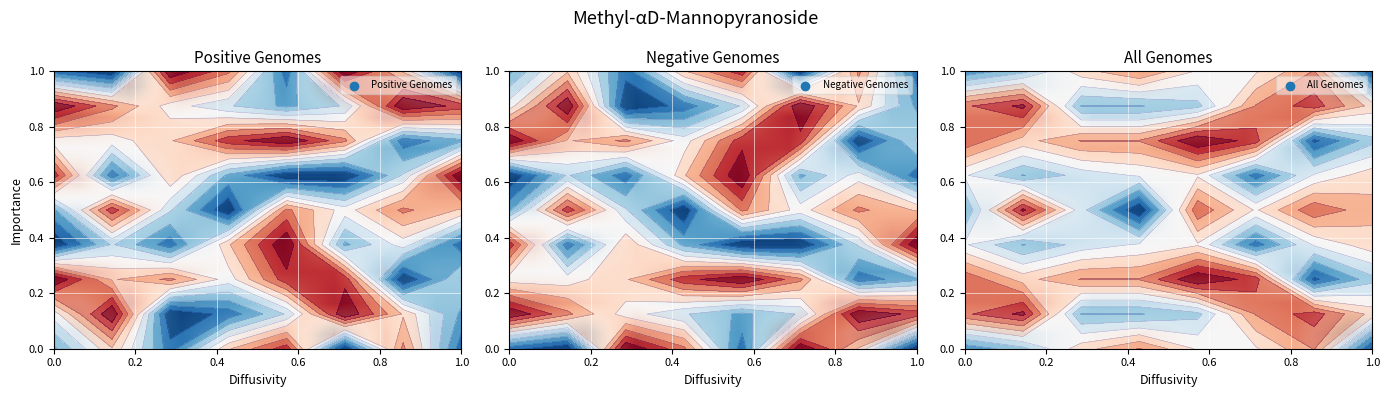

What is the minimum value shown in the chart?

1.0